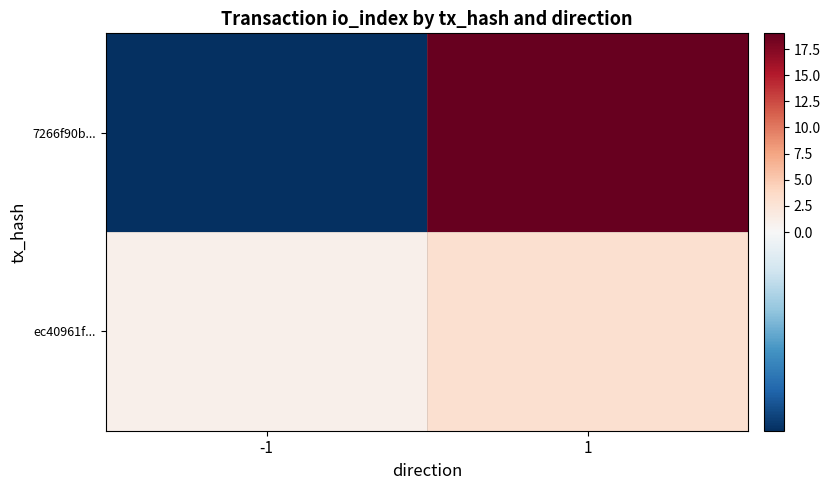

Reading left to right, transcribe all the data shown in this chart.

7266f90b...: -1=-1	1=19
ec40961f...: -1=1	1=3